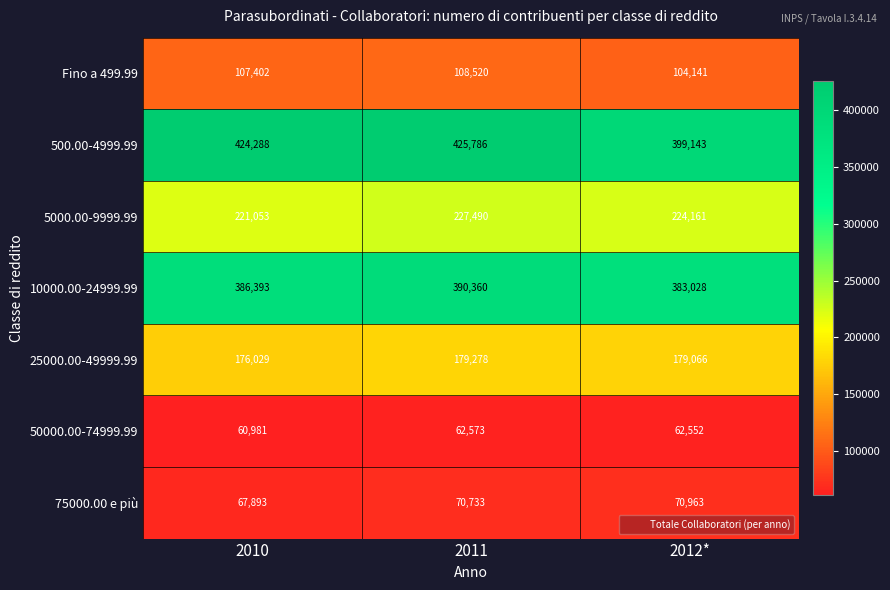

Reading left to right, extract all data points from this chart.

Fino a 499.99: 2010=107402	2011=108520	2012*=104141
500.00-4999.99: 2010=424288	2011=425786	2012*=399143
5000.00-9999.99: 2010=221053	2011=227490	2012*=224161
10000.00-24999.99: 2010=386393	2011=390360	2012*=383028
25000.00-49999.99: 2010=176029	2011=179278	2012*=179066
50000.00-74999.99: 2010=60981	2011=62573	2012*=62552
75000.00 e più: 2010=67893	2011=70733	2012*=70963